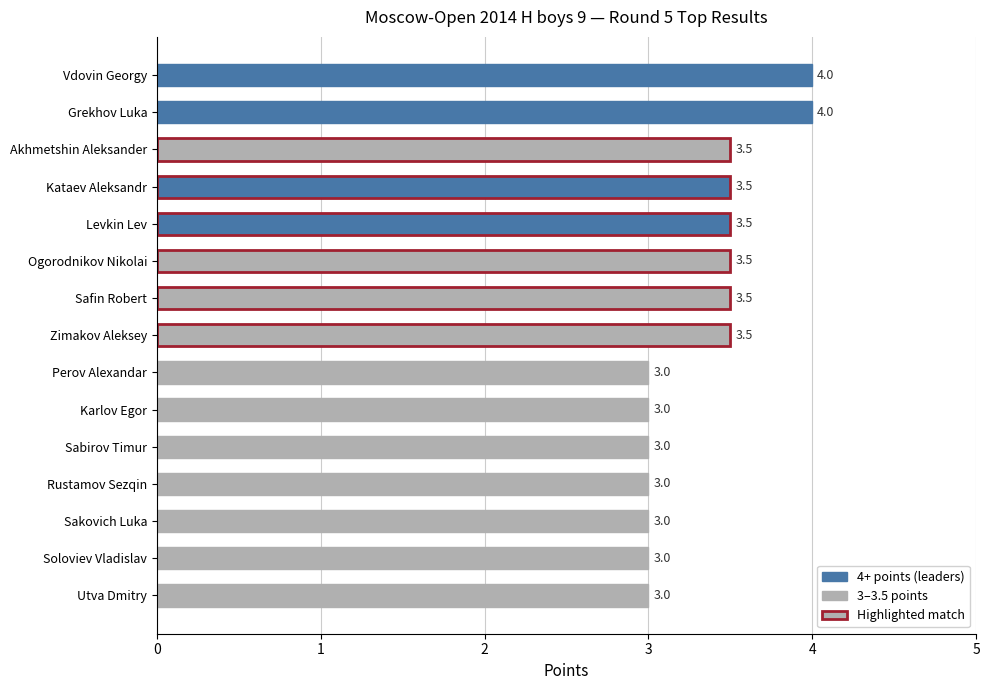

Is it true that the value at Soloviev Vladislav is 3.0?

True